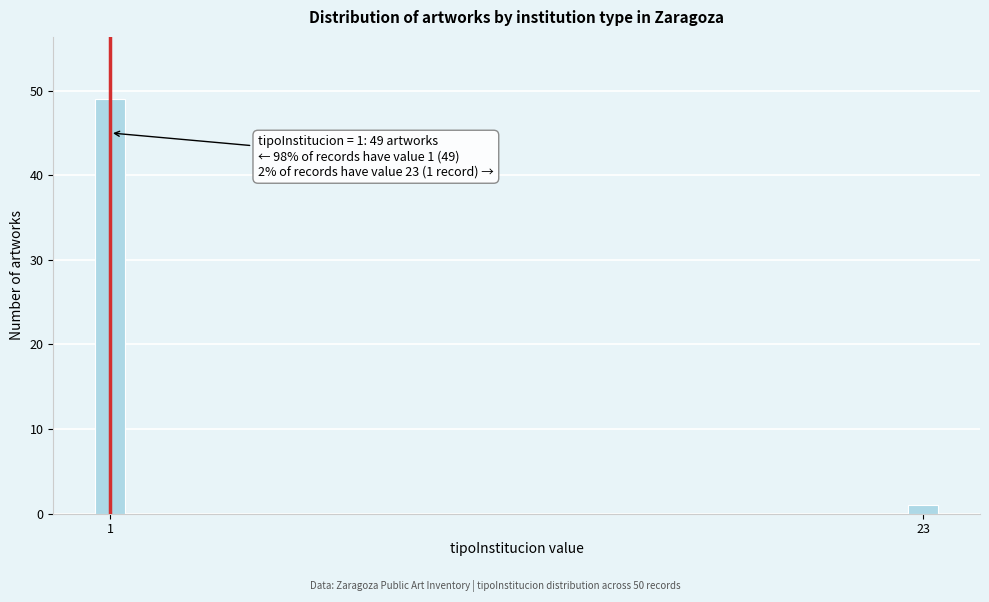

Reading left to right, what are all the values shown in this chart?

1=49	23=1